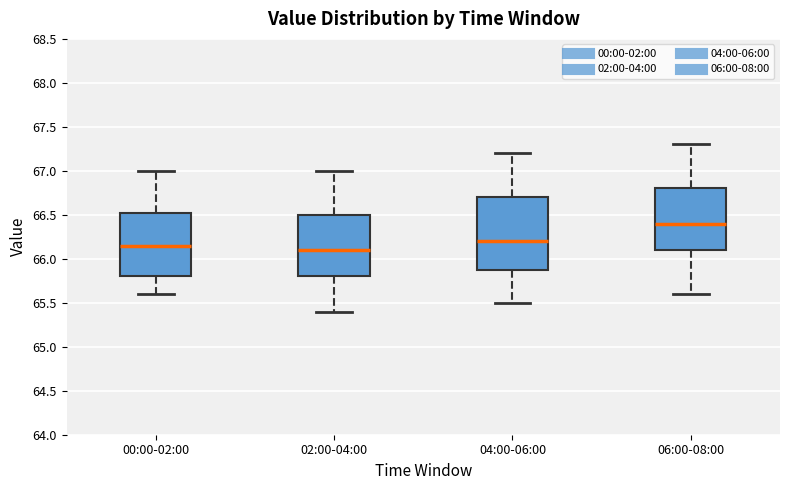

Which box's median line is the lowest?

02:00-04:00